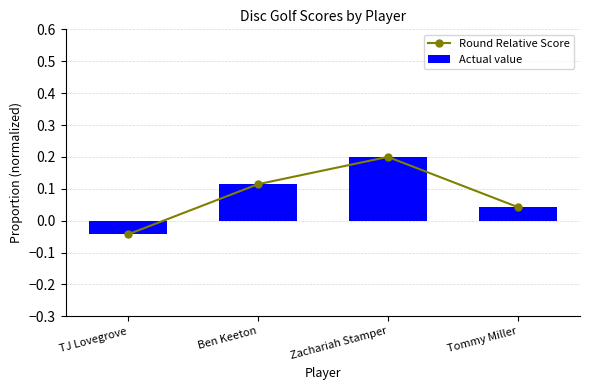

Which category has the highest value in the Round Relative Score series?

Zachariah Stamper